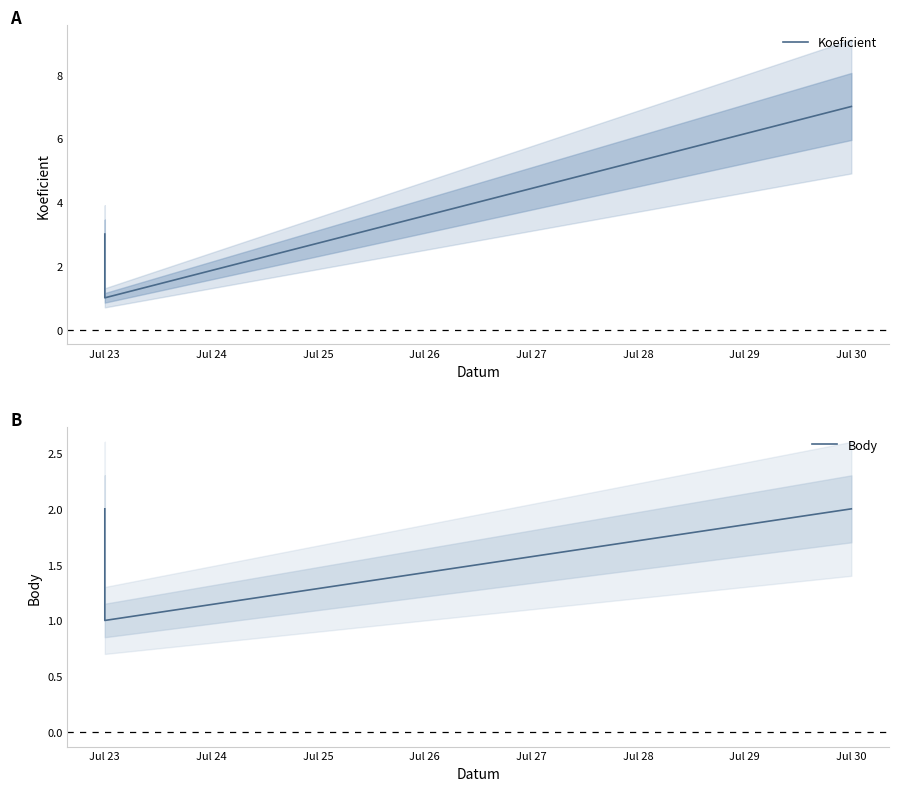

Which category has the highest value in the Body series?

Jul 23